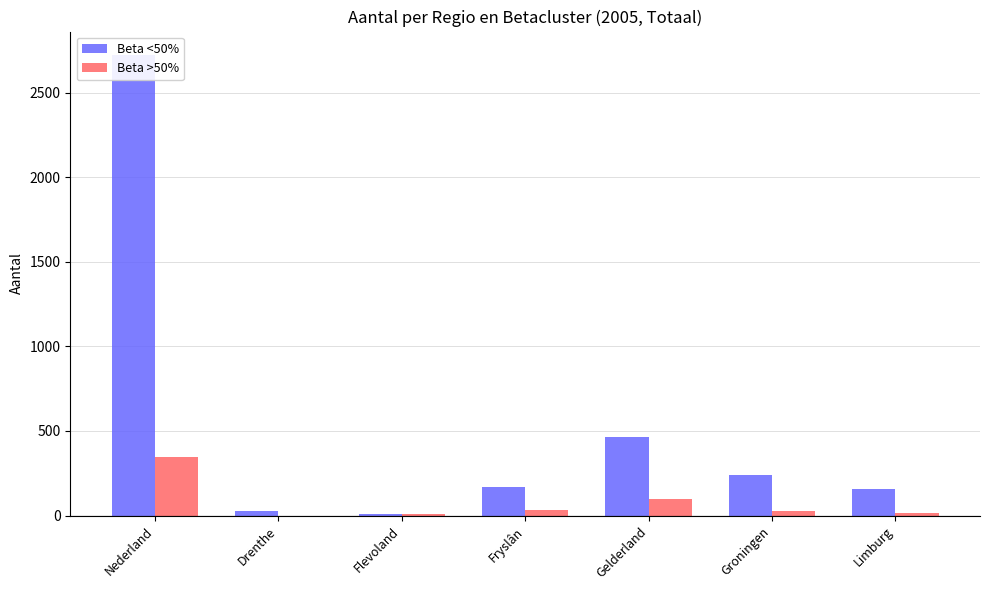

What is the difference between the second highest and minimum values in the Beta <50% series?

453